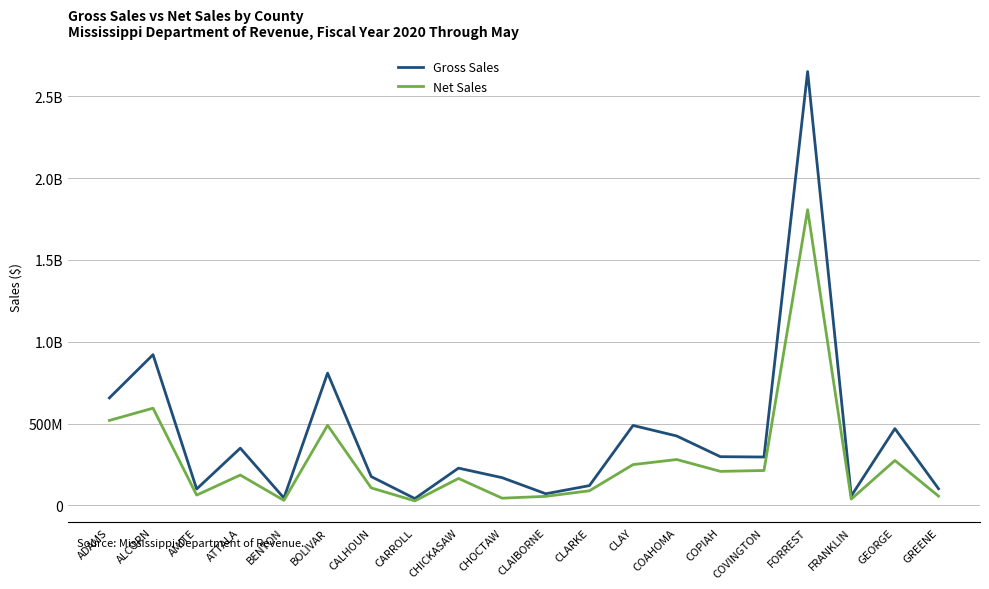

Is this an area chart (filled region under the line)?

No